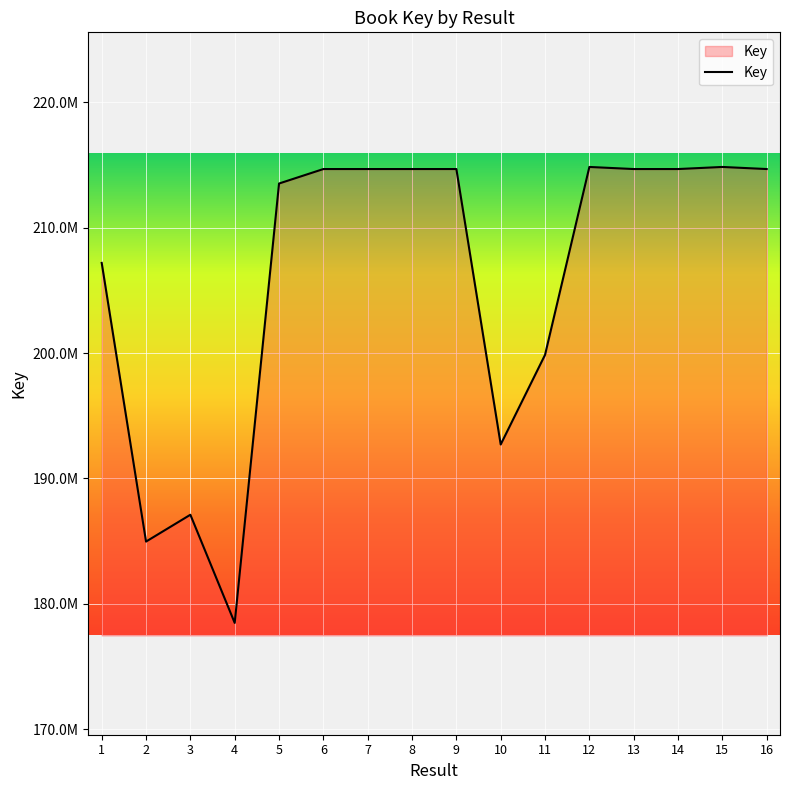

At which label does the data first exceed 214688234?

6